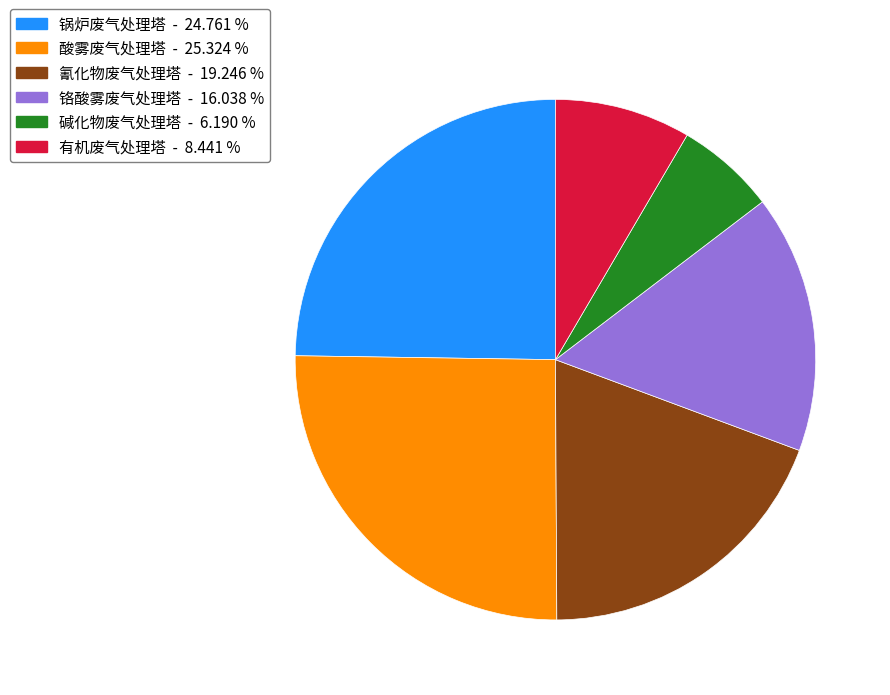

Combined, do 有机废气处理塔 - 8.441 % and 铬酸雾废气处理塔 - 16.038 % account for over 50%?

No